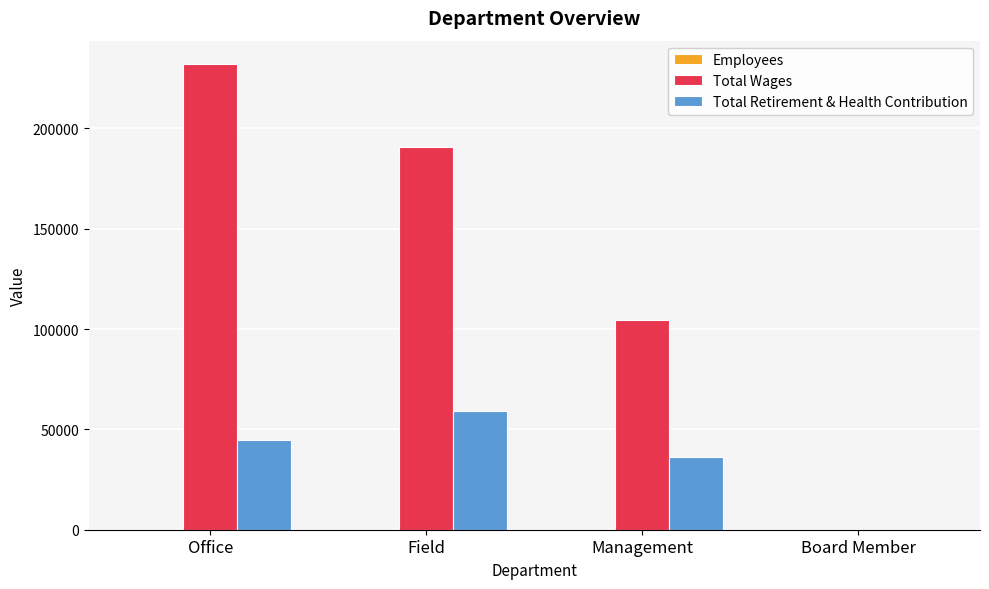

Between Field and Management, which series saw the biggest shift?

Total Wages